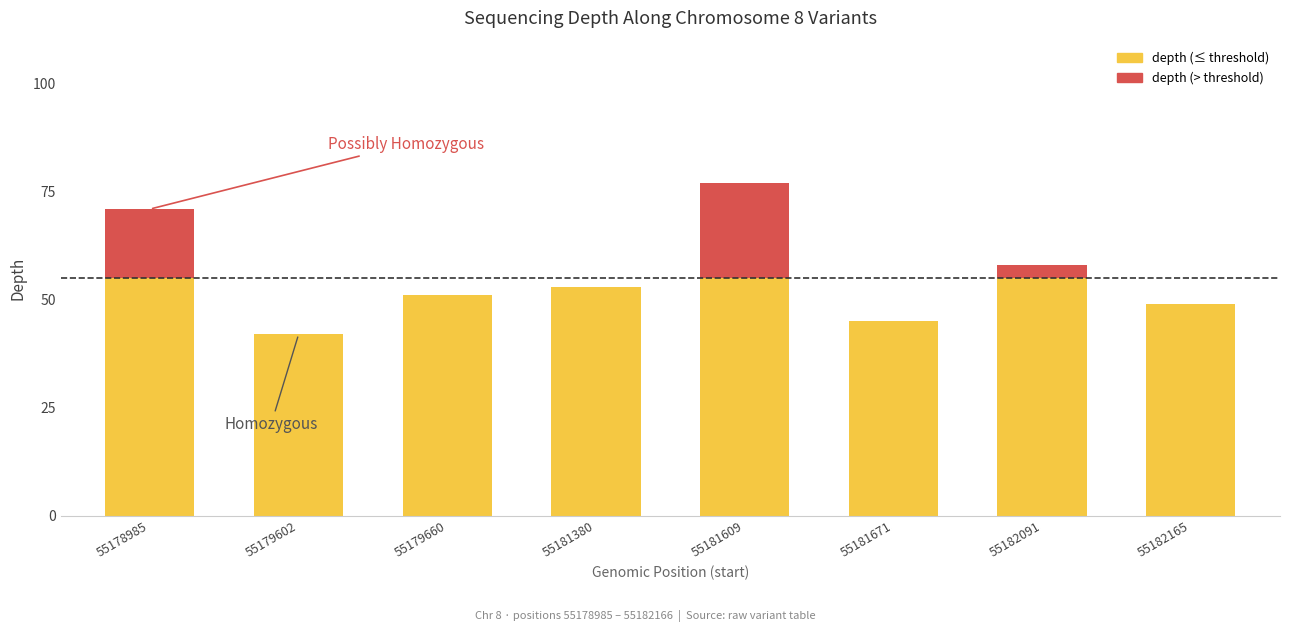

Reading left to right, list all the values displayed in this chart.

71	42	51	53	77	45	58	49